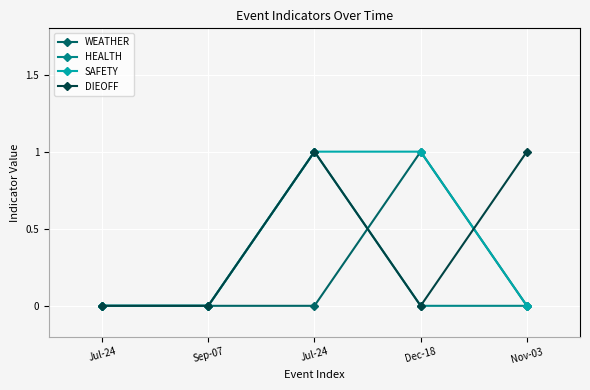

Count the number of data series in this chart.

4